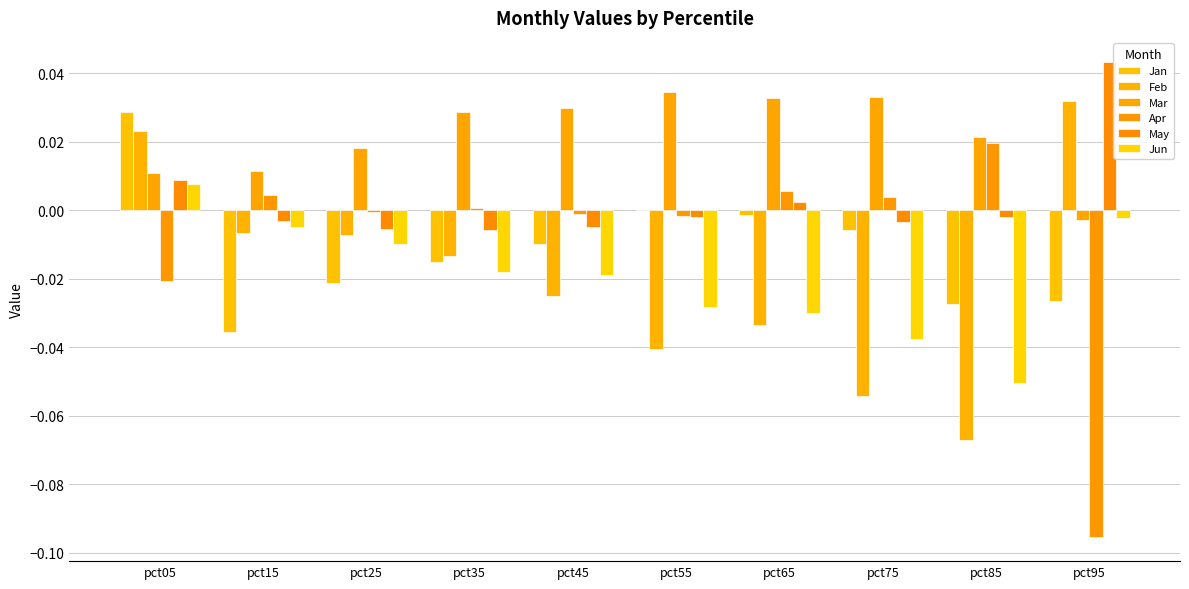

True or false: Jun has a value of -0.0 at pct65.

False